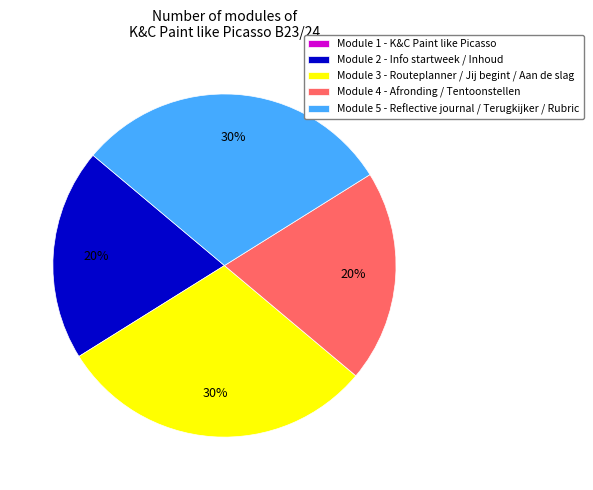

What percentage is the Module 5 - Reflective journal / Terugkijker / Rubric slice, to the nearest percent?

30%